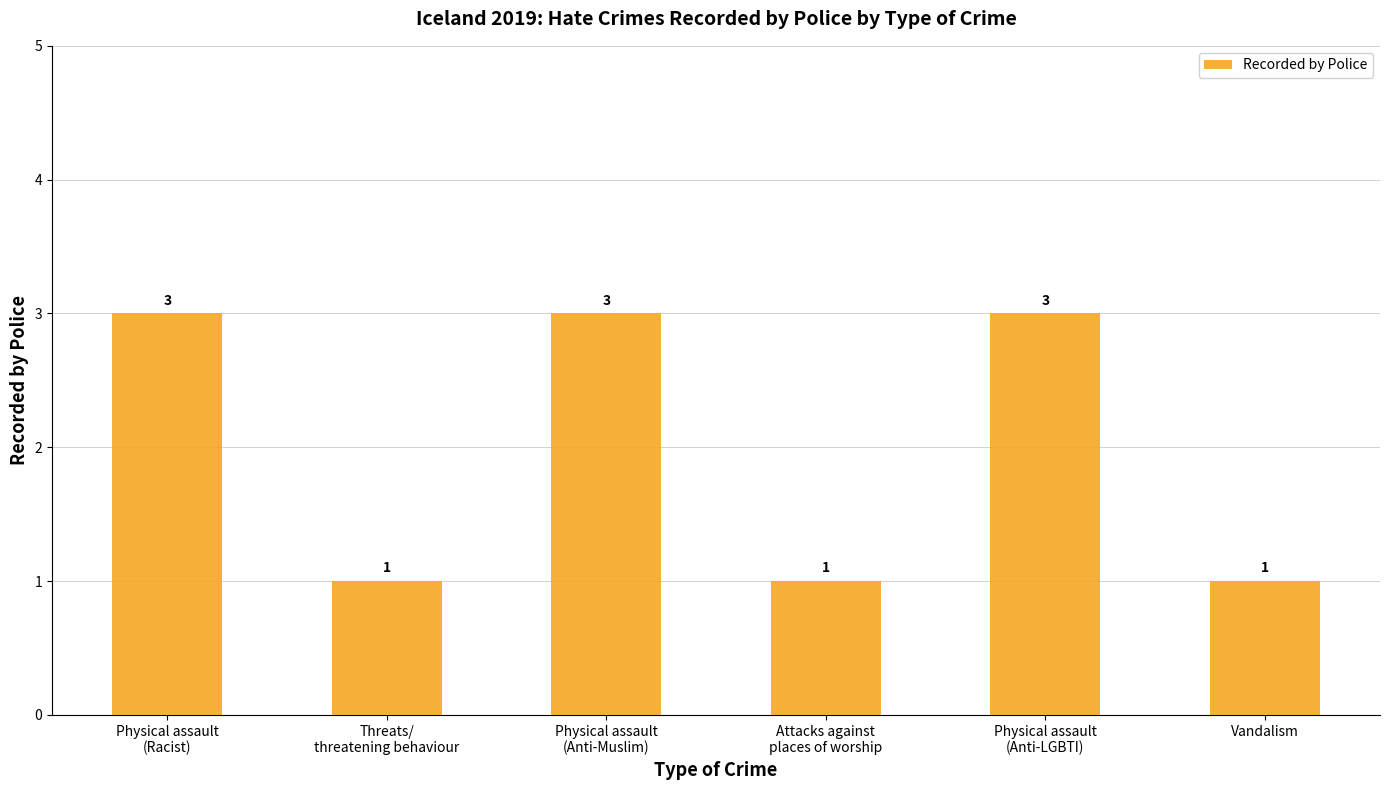

What is the change in value from Physical assault
(Anti-LGBTI) to Vandalism?

-2